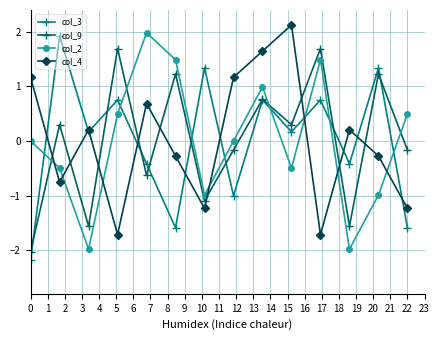

Reading right to left, list all the values displayed in this chart.

col_3: -1.6	1.3	-0.4	0.8	0.2	0.8	-1.0	1.3	-1.6	-0.4	0.8	0.2	1.9	-2.2
col_9: -0.2	1.2	-1.6	1.7	0.3	0.8	-0.2	-1.1	1.2	-0.6	1.7	-1.6	0.3	-2.0
col_2: 0.5	-1.0	-2.0	1.5	-0.5	1.0	0.0	-1.0	1.5	2.0	0.5	-2.0	-0.5	0.0
col_4: -1.2	-0.3	0.2	-1.7	2.1	1.6	1.2	-1.2	-0.3	0.7	-1.7	0.2	-0.8	1.2